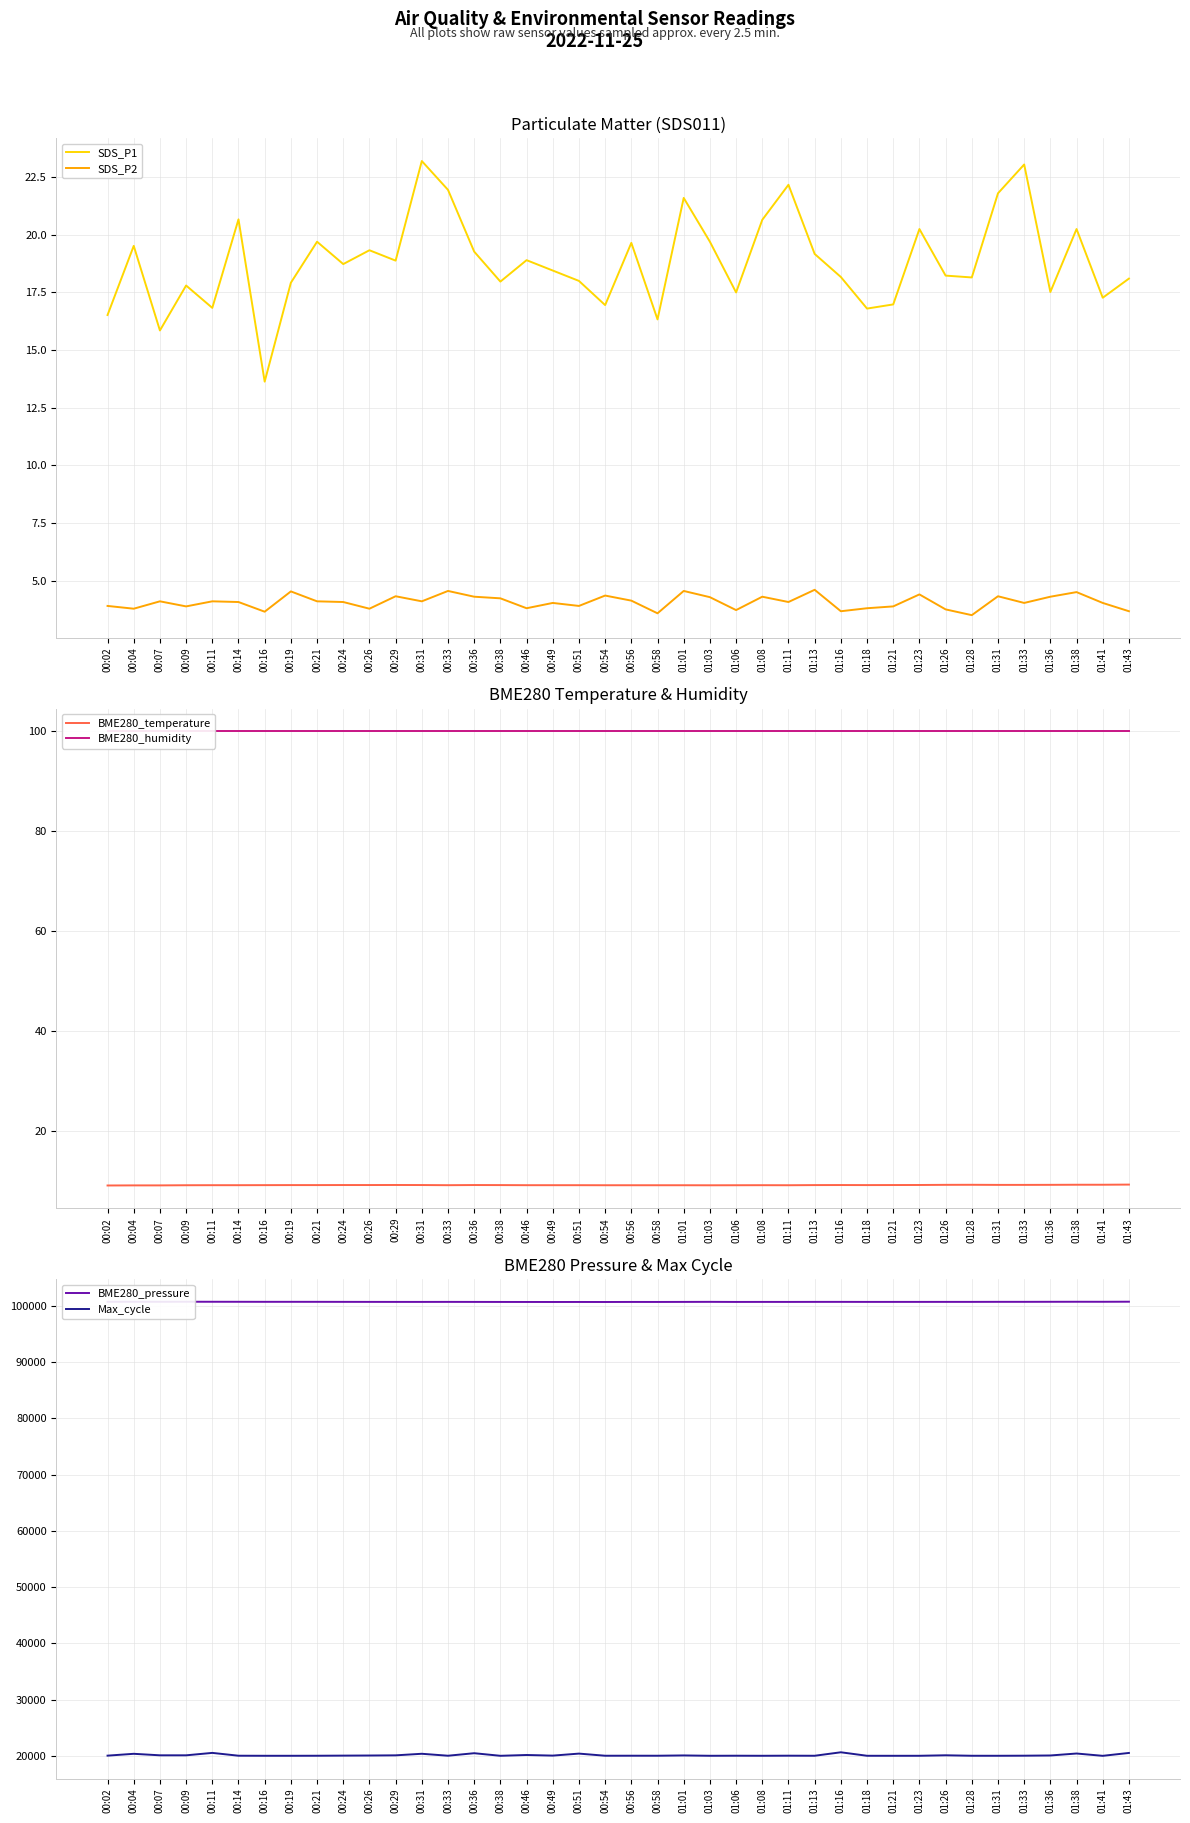

The value of BME280_humidity at 00:11 is 100.0. True or false?

True